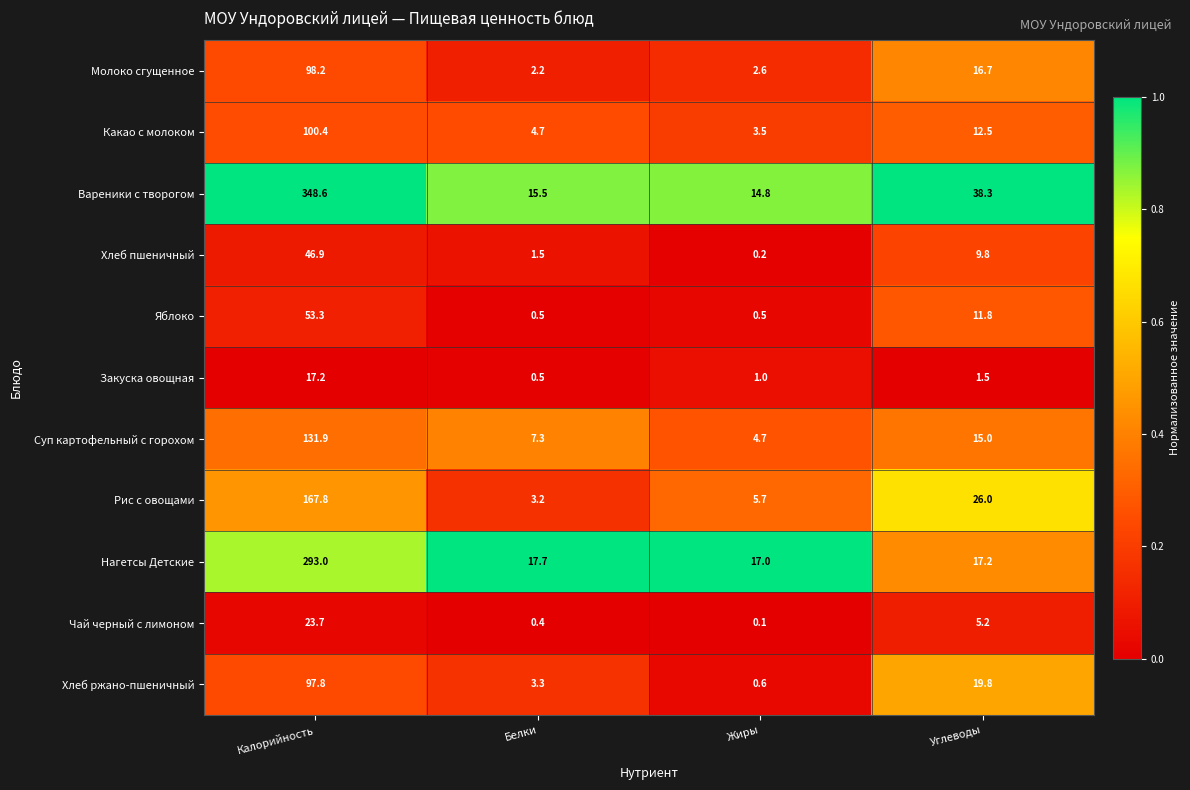

Which category has the lowest value across all series?

Жиры